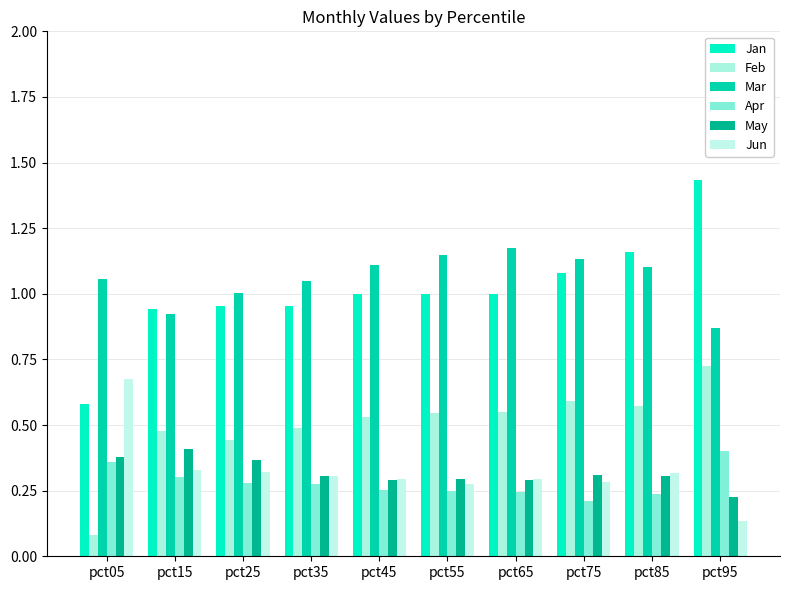

Reading left to right, list all the values displayed in this chart.

Jan: 0.6	0.9	1.0	1.0	1.0	1.0	1.0	1.1	1.2	1.4
Feb: 0.1	0.5	0.4	0.5	0.5	0.5	0.6	0.6	0.6	0.7
Mar: 1.1	0.9	1.0	1.0	1.1	1.1	1.2	1.1	1.1	0.9
Apr: 0.4	0.3	0.3	0.3	0.3	0.2	0.2	0.2	0.2	0.4
May: 0.4	0.4	0.4	0.3	0.3	0.3	0.3	0.3	0.3	0.2
Jun: 0.7	0.3	0.3	0.3	0.3	0.3	0.3	0.3	0.3	0.1